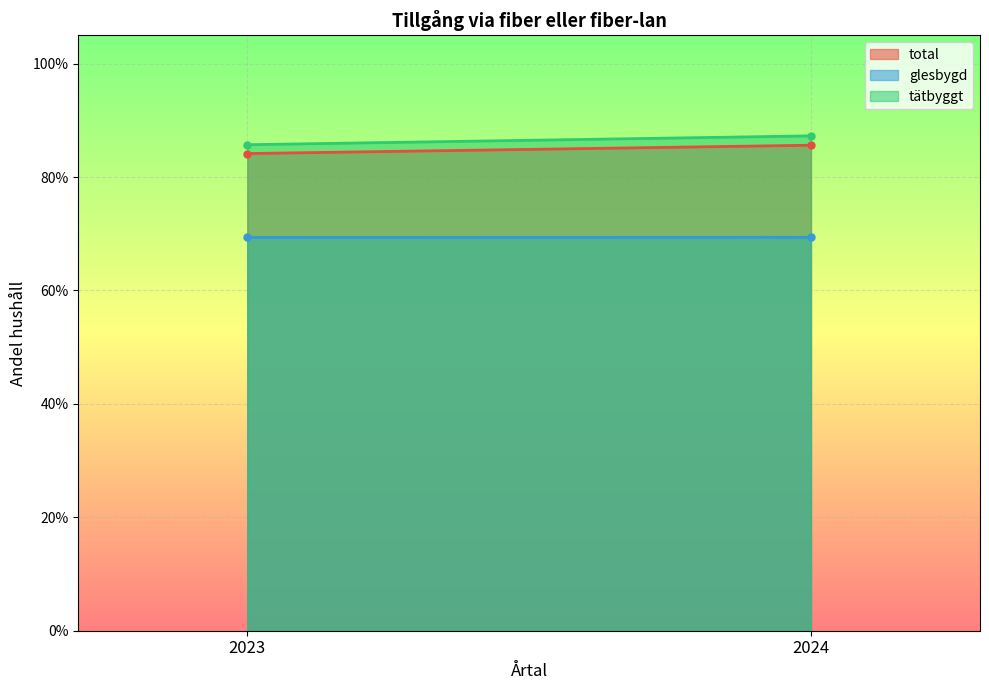

Is the value of tätbyggt at 2023 greater than the value of glesbygd at 2023?

Yes